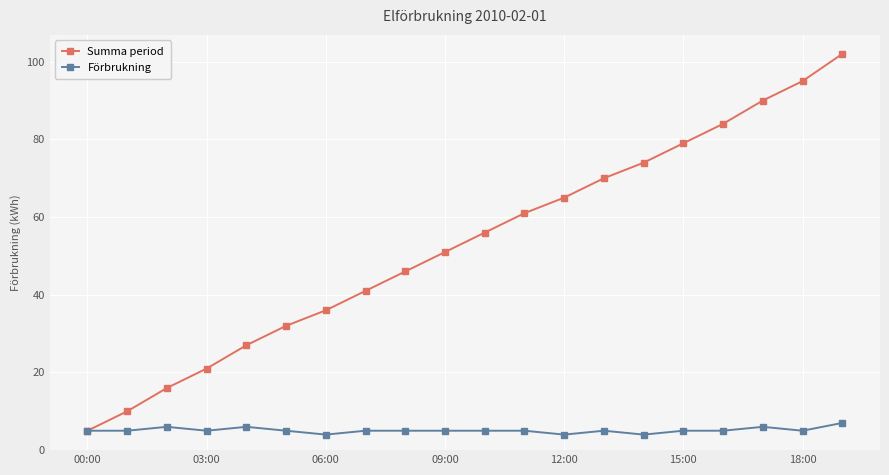

Rank the series by their average value, from lowest to highest.

Förbrukning, Summa period